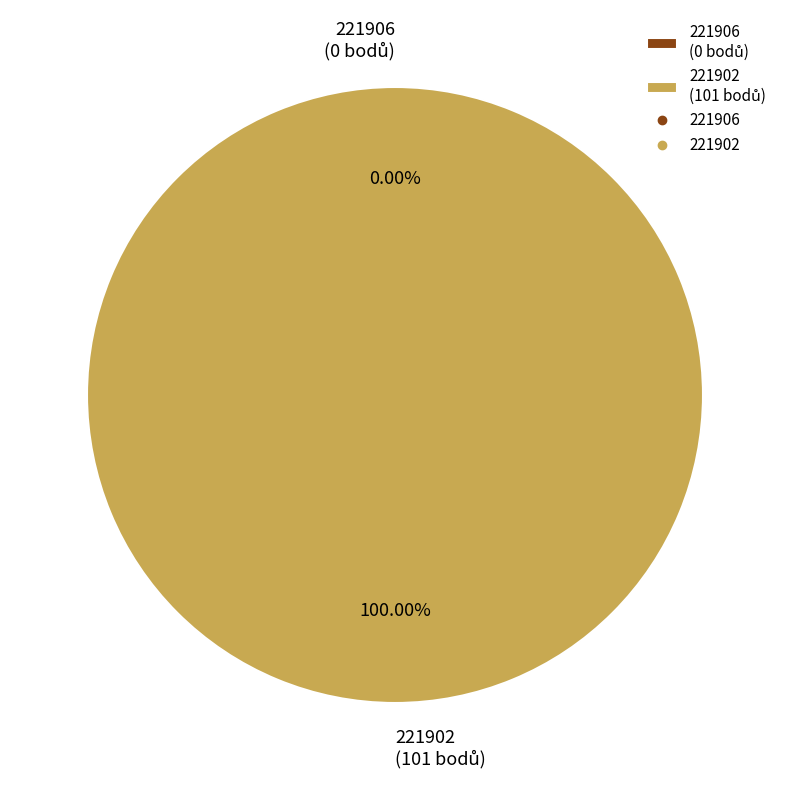

Is it true that 221902 is 99% of the pie?

False